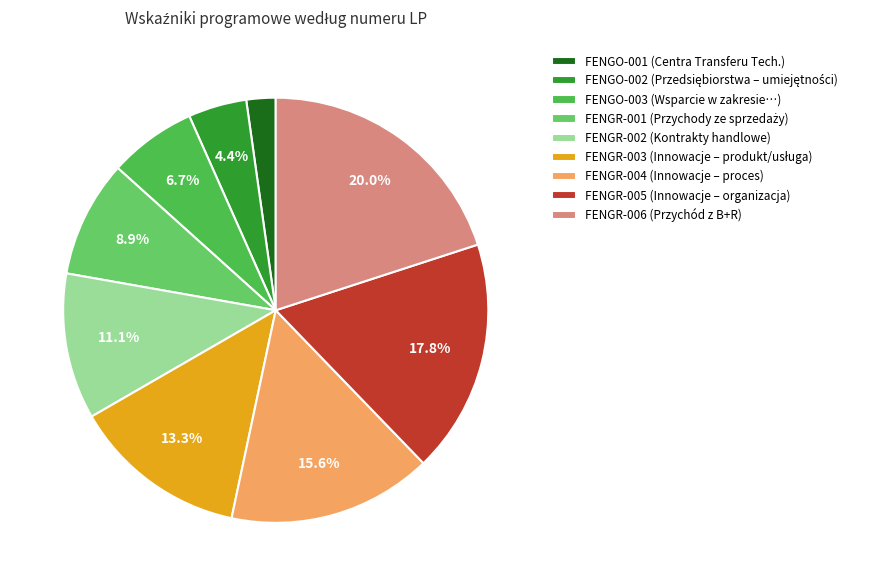

What is the total percentage of FENGR-006 and FENGO-003?

26.7%